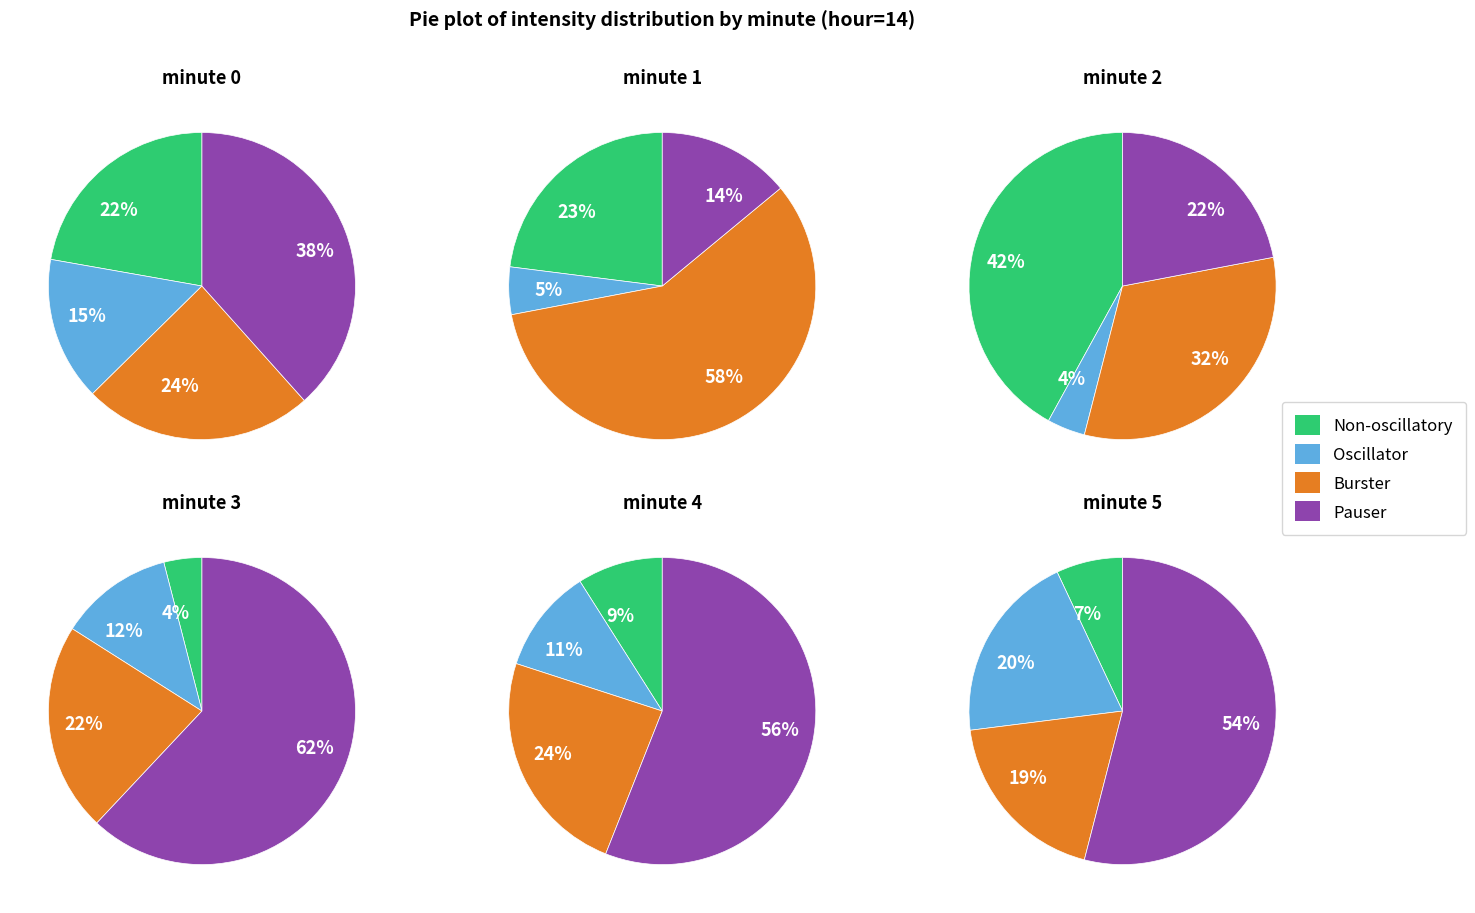

To the nearest percent, what is the difference between the 3 and 0 slice percentages?

17%